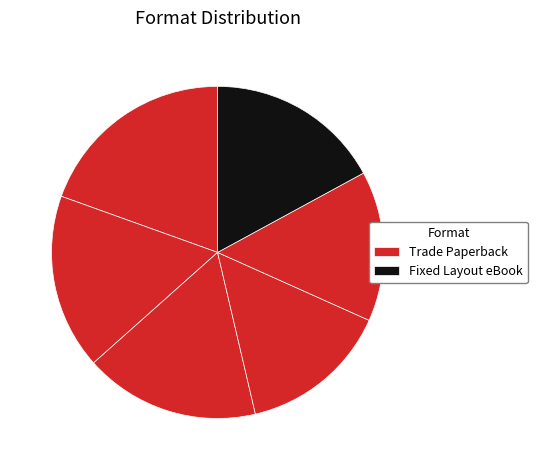

How many segments does this pie chart have?

6